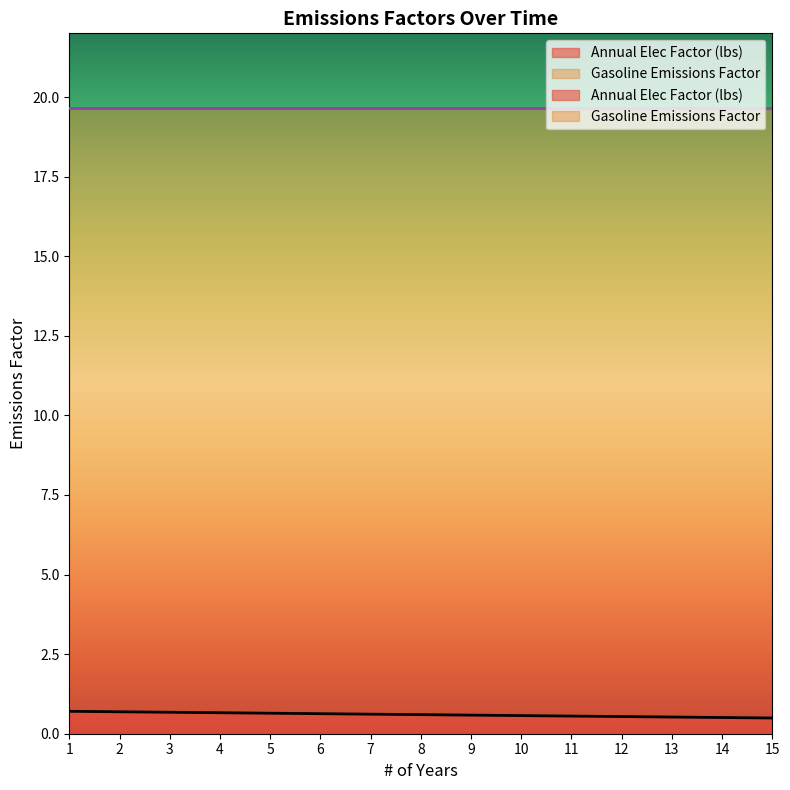

How many series are shown in this chart?

1